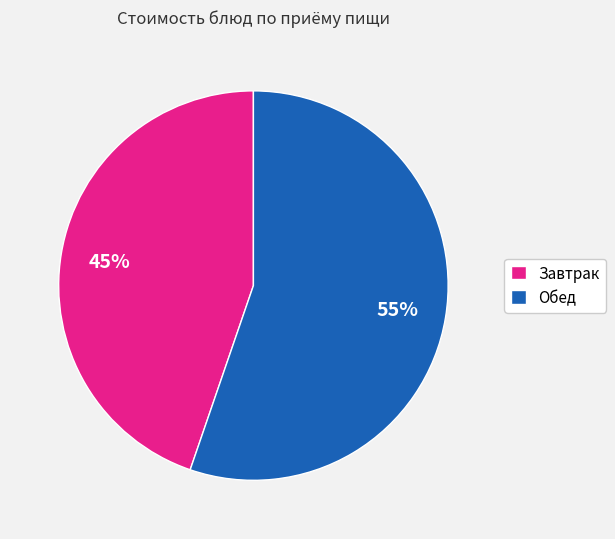

Combined, do Завтрак and Обед account for over 50%?

Yes